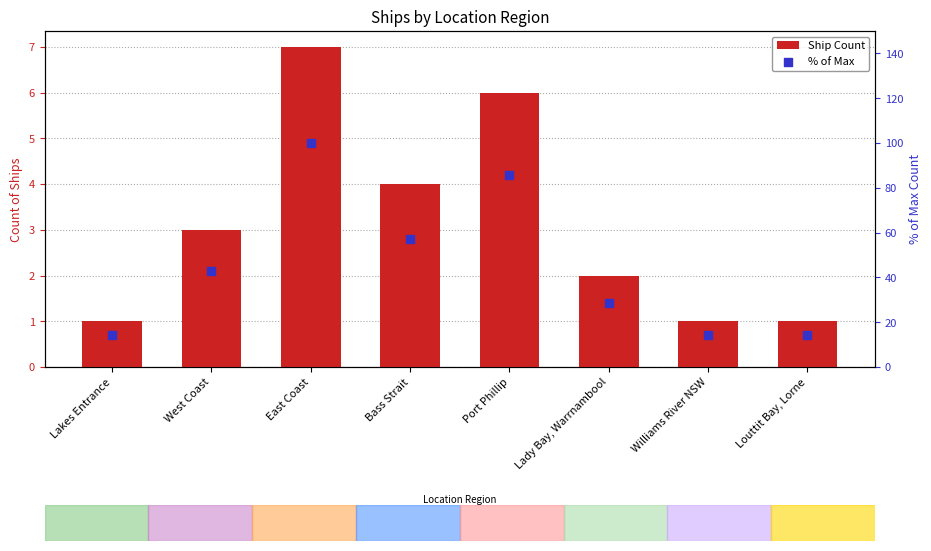

Is the value of % of Max at Williams River NSW greater than the value of Ship Count at Bass Strait?

Yes